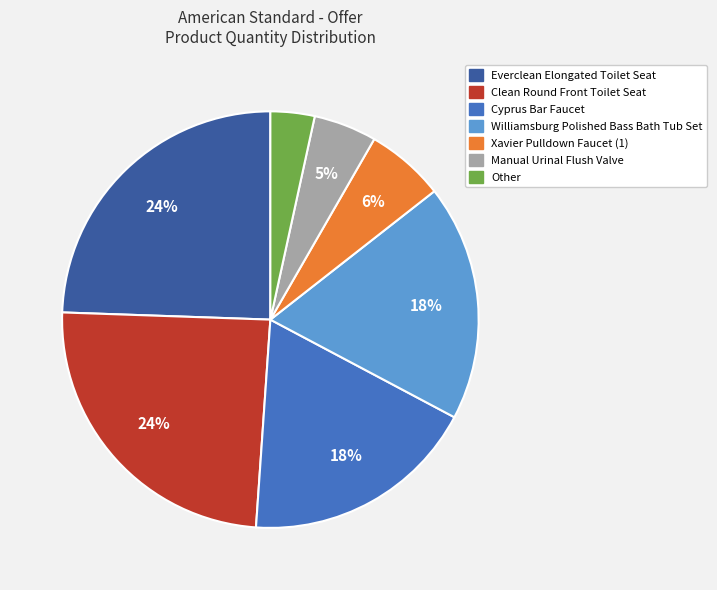

Is the sum of Everclean Elongated Toilet Seat and Clean Round Front Toilet Seat greater than half?

No